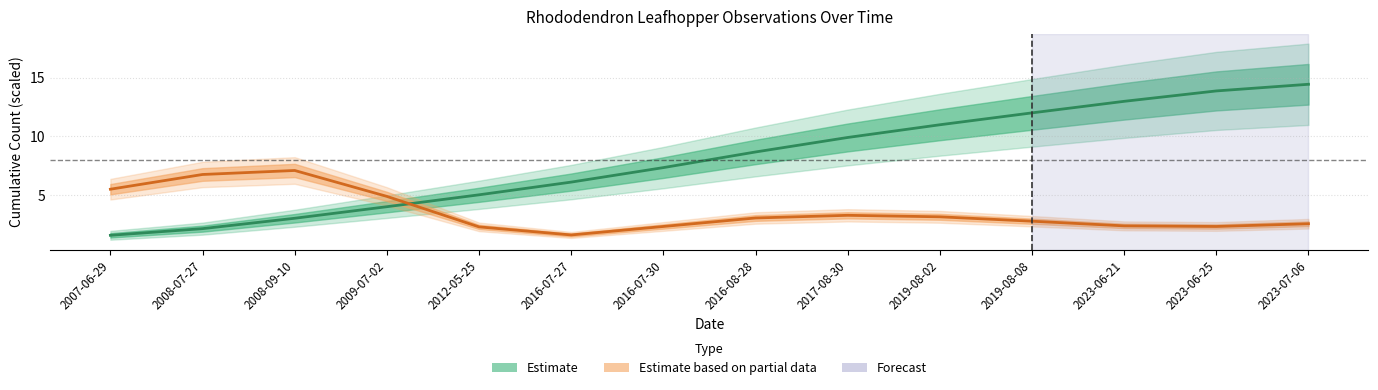

Reading right to left, list all the values displayed in this chart.

14.4	13.9	13.0	12.0	11.0	9.9	8.7	7.3	6.1	5.0	4.0	3.0	2.1	1.6